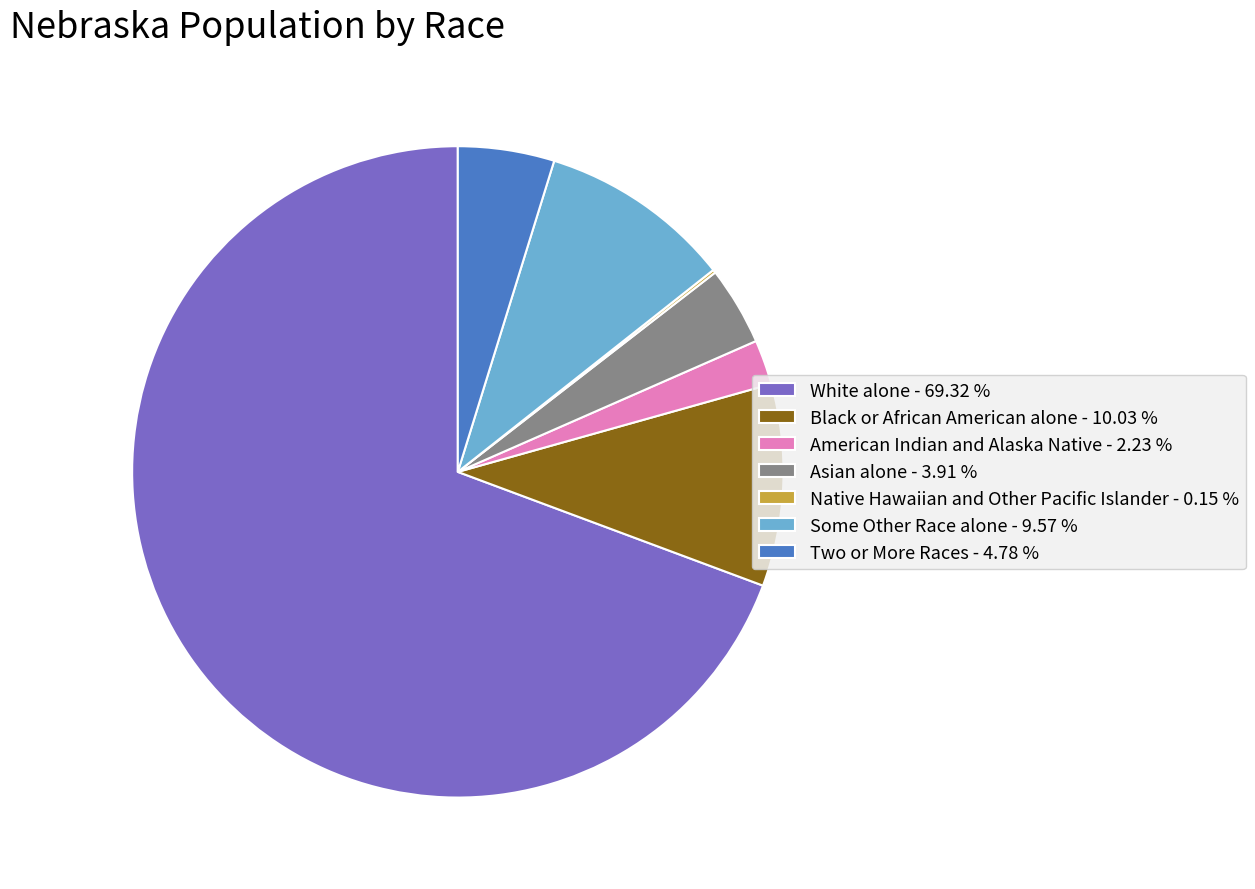

Does American Indian and Alaska Native - 2.23 % represent more than half of the total?

No